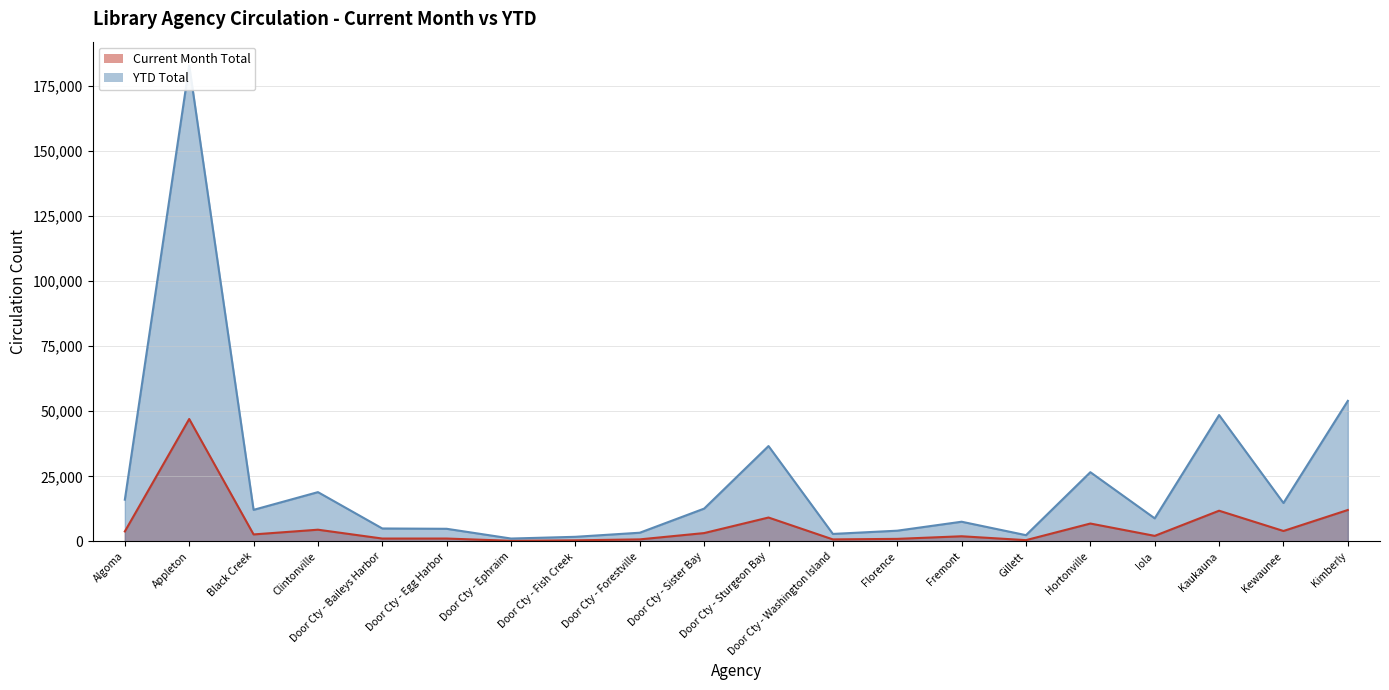

What is the value of the Current Month Total point at the 10th from the left?

3229